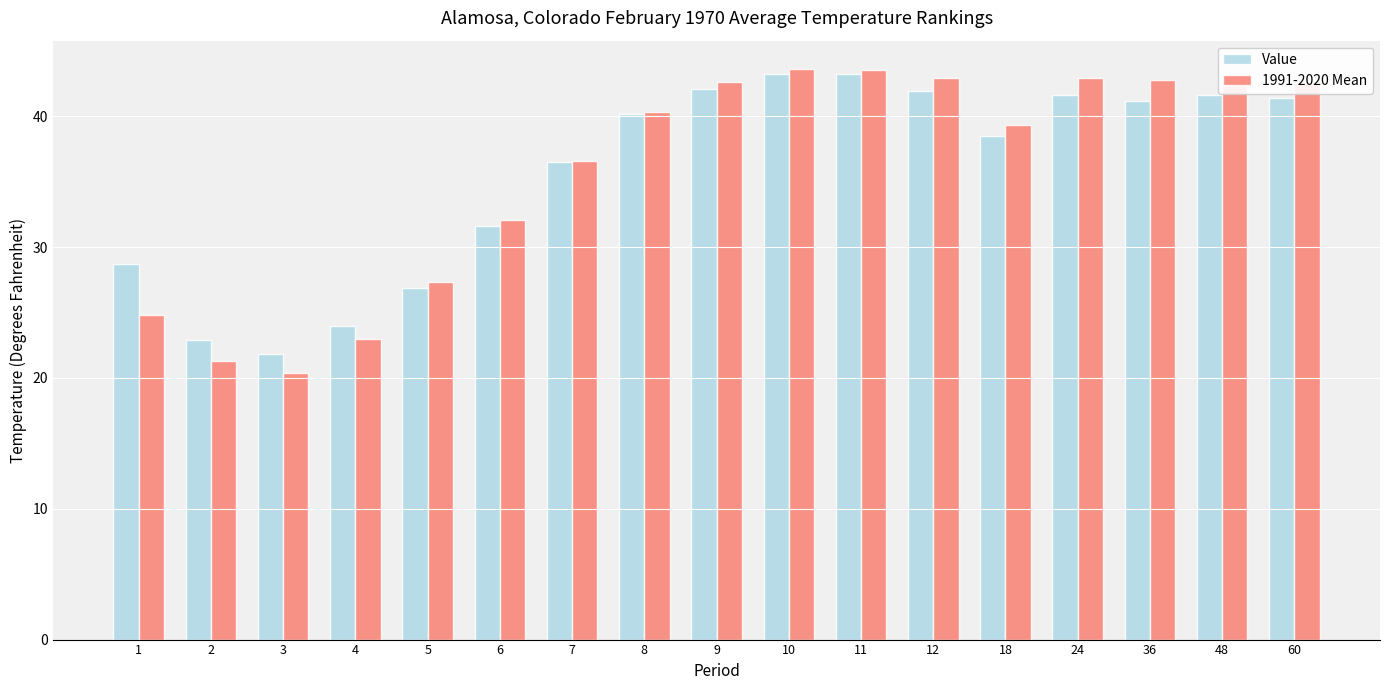

List the series in order of their peak value, lowest first.

Value, 1991-2020 Mean